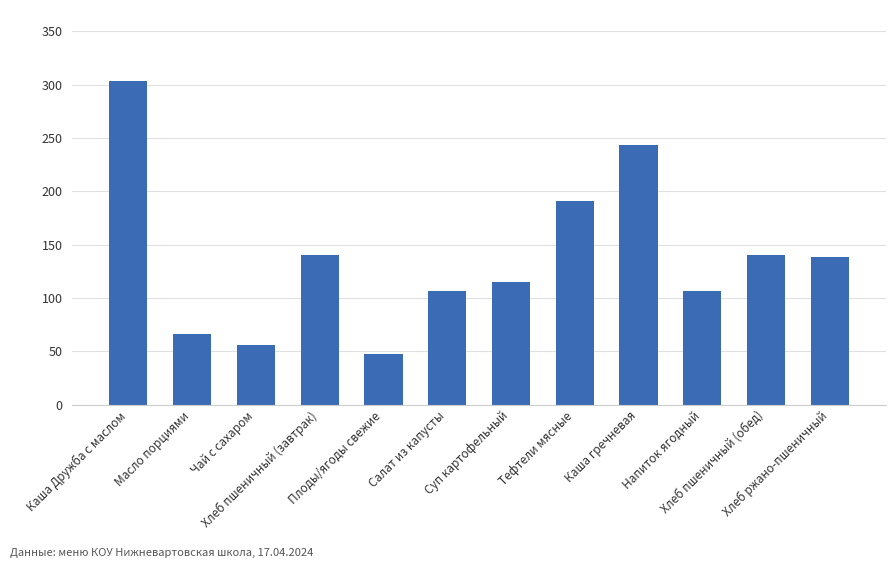

What position from the right is Салат из капусты?

7